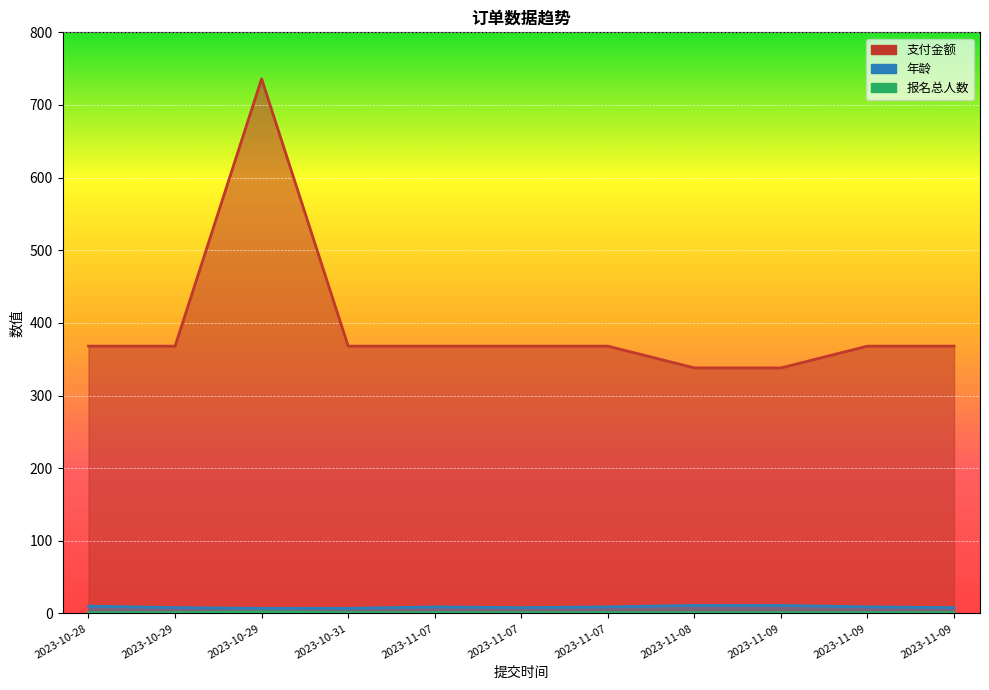

True or false: 年龄 has a value of 9 at 2023-11-07.

True